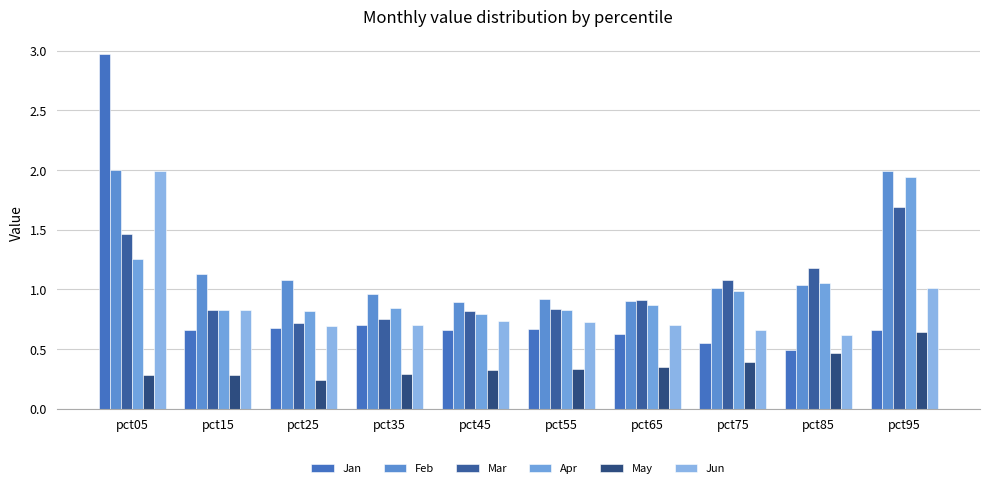

The value of Mar at pct75 is 1.1. True or false?

True